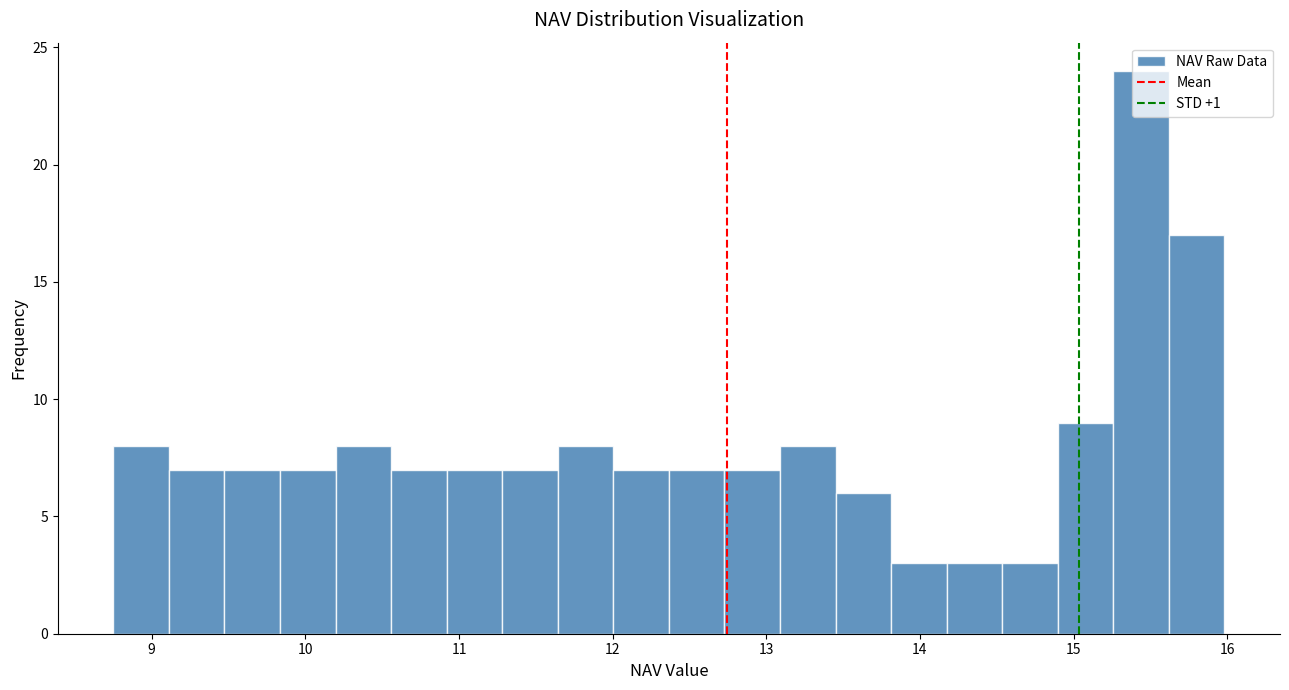

Read against the x-axis, roughly where is the centre of the tallest bar?

15.4